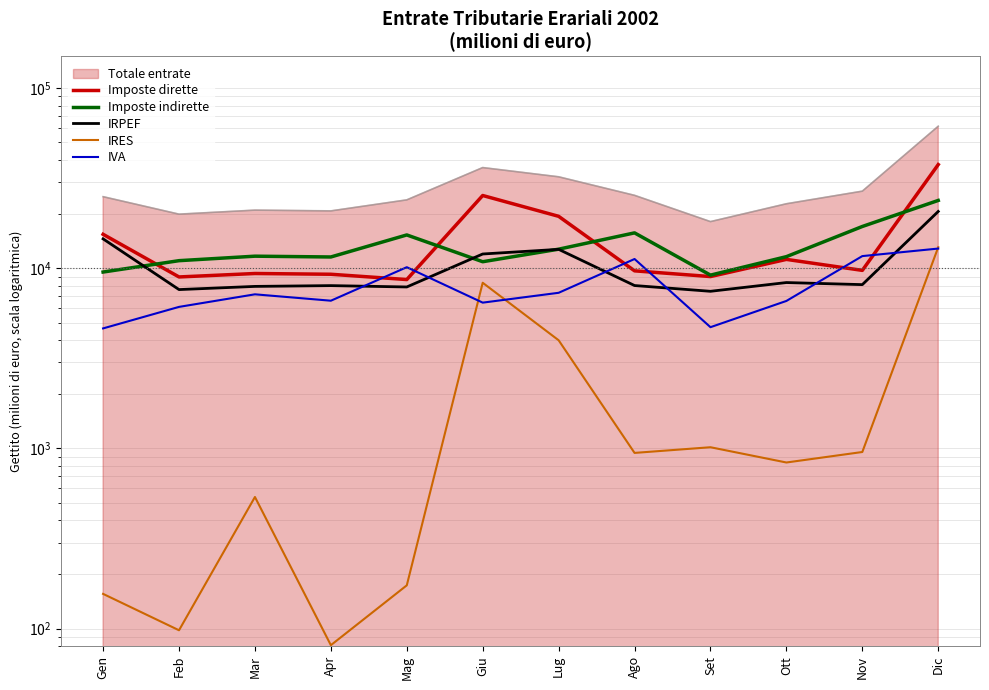

What position from the left is Dic?

12